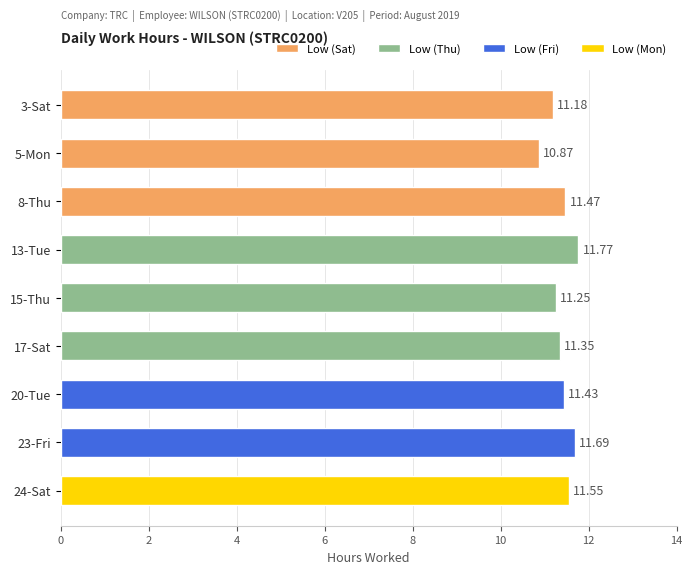

At which category does the chart reach its minimum across all series?

5-Mon